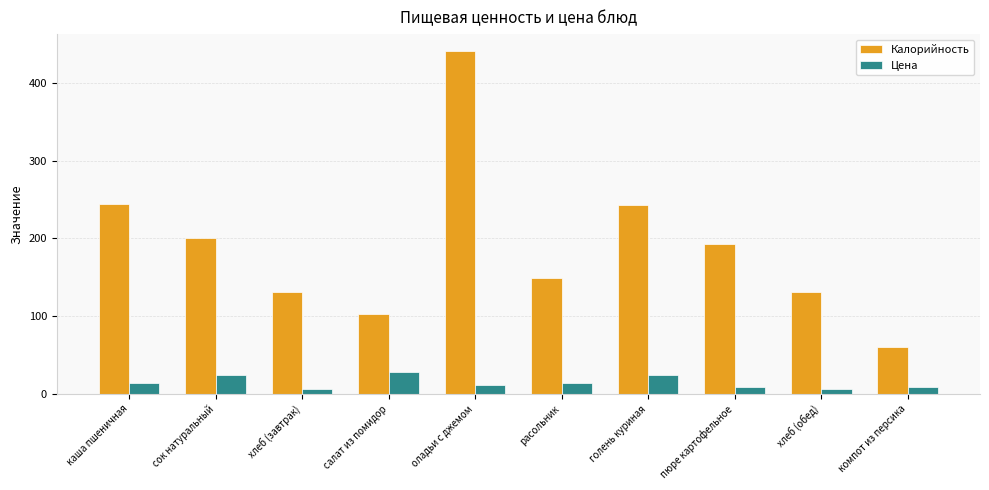

Is the value of Калорийность at хлеб (обед) greater than the value of Цена at оладьи с джемом?

Yes